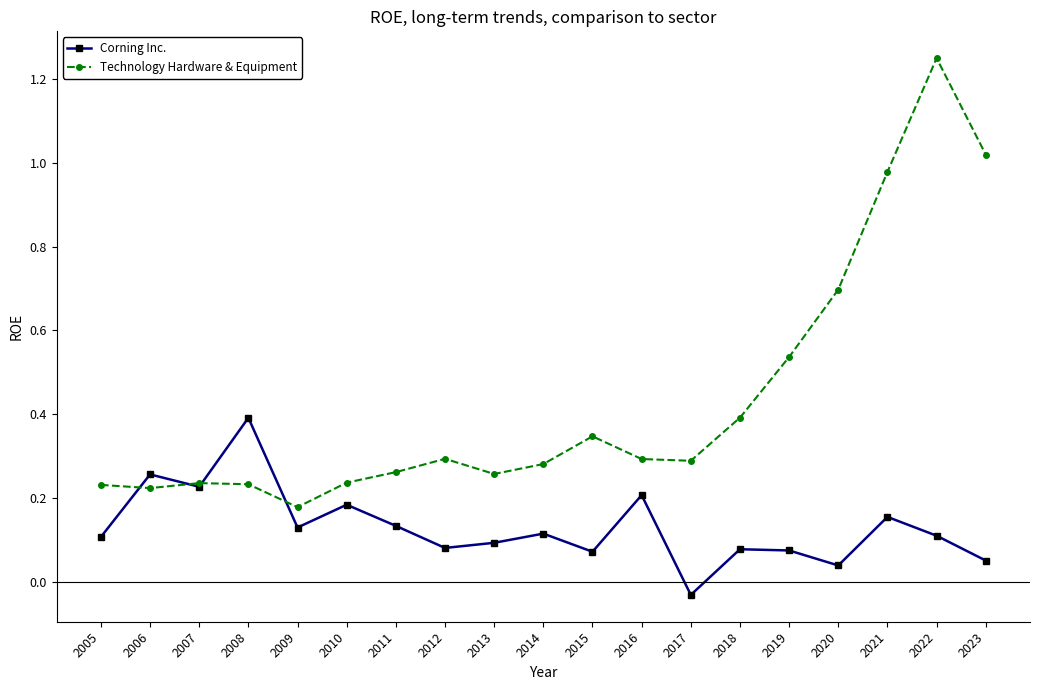

Which series has the widest spread of values?

Technology Hardware & Equipment